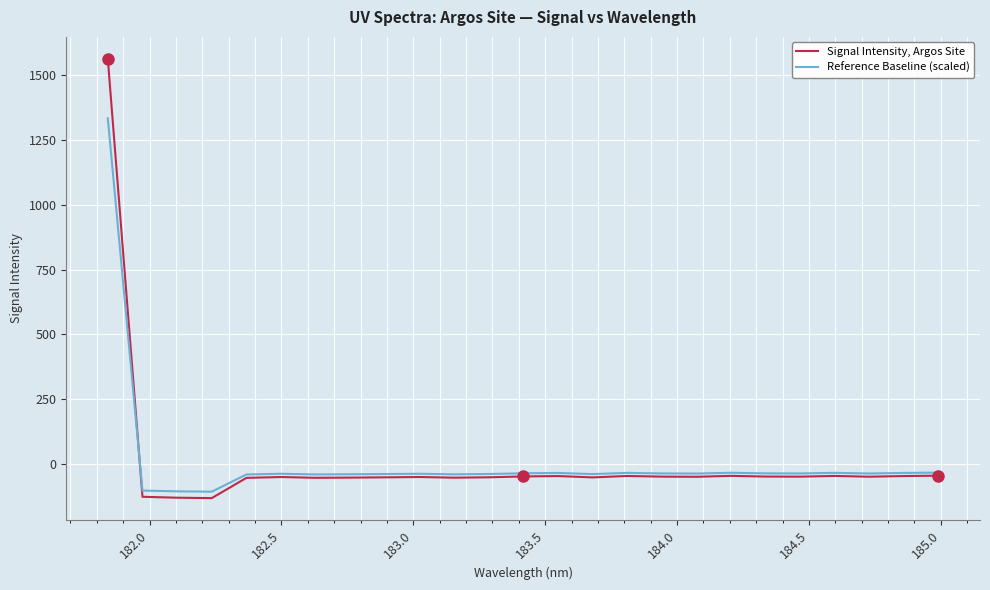

What is the highest value of the Signal Intensity, Argos Site series?

1563.6